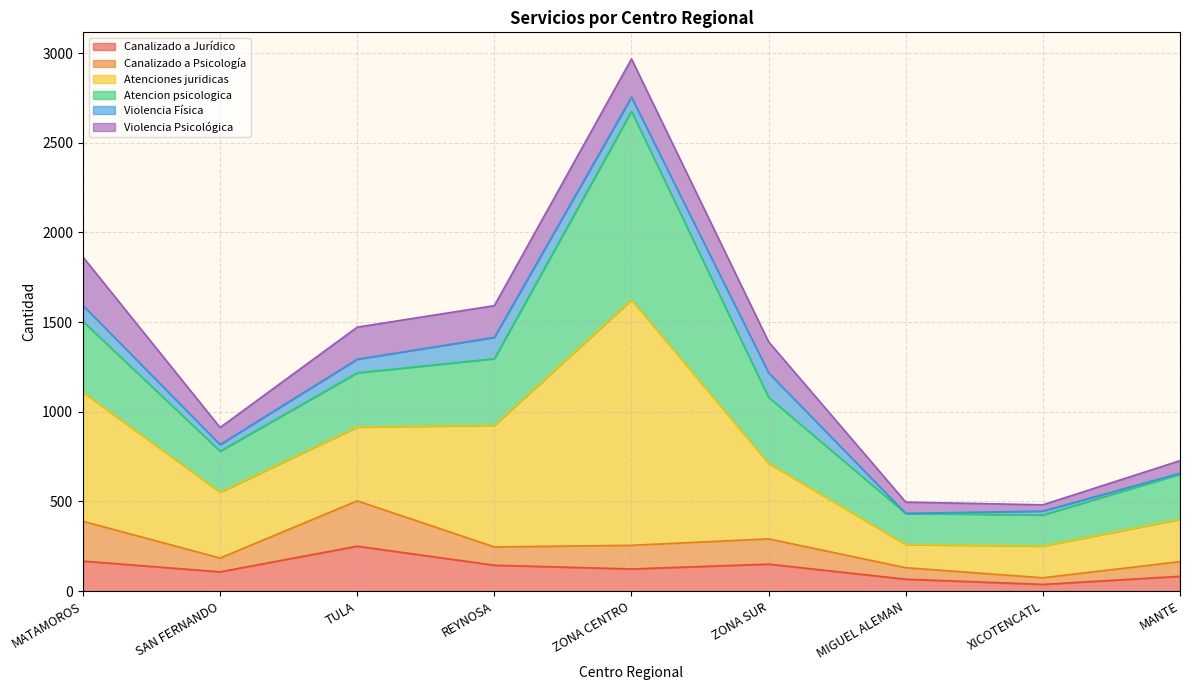

The Canalizado a Jurídico series shows 107 at SAN FERNANDO. True or false?

True